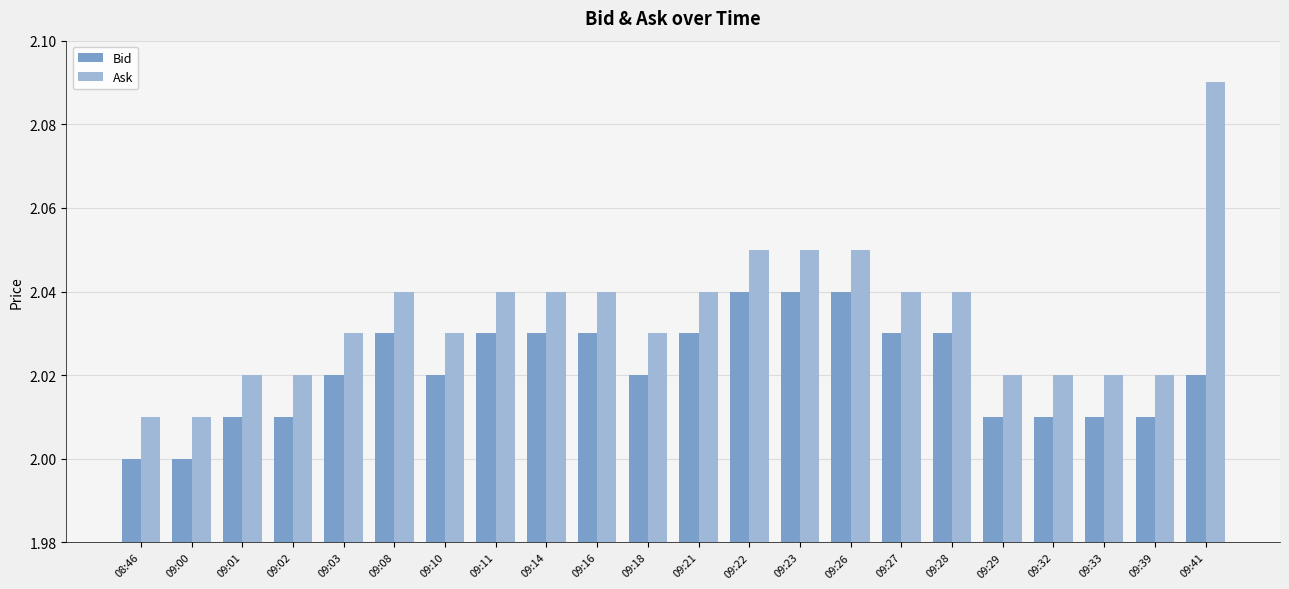

At 09:26, list the series in order from smallest to largest.

Bid, Ask